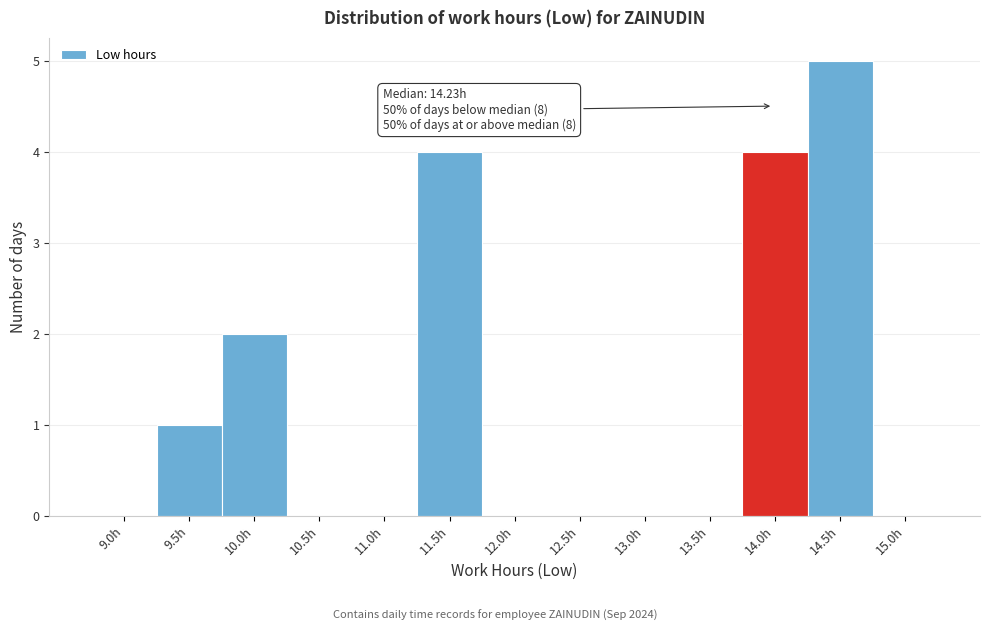

Reading left to right, transcribe all the data shown in this chart.

9.0h=0	9.5h=1	10.0h=2	10.5h=0	11.0h=0	11.5h=4	12.0h=0	12.5h=0	13.0h=0	13.5h=0	14.0h=4	14.5h=5	15.0h=0